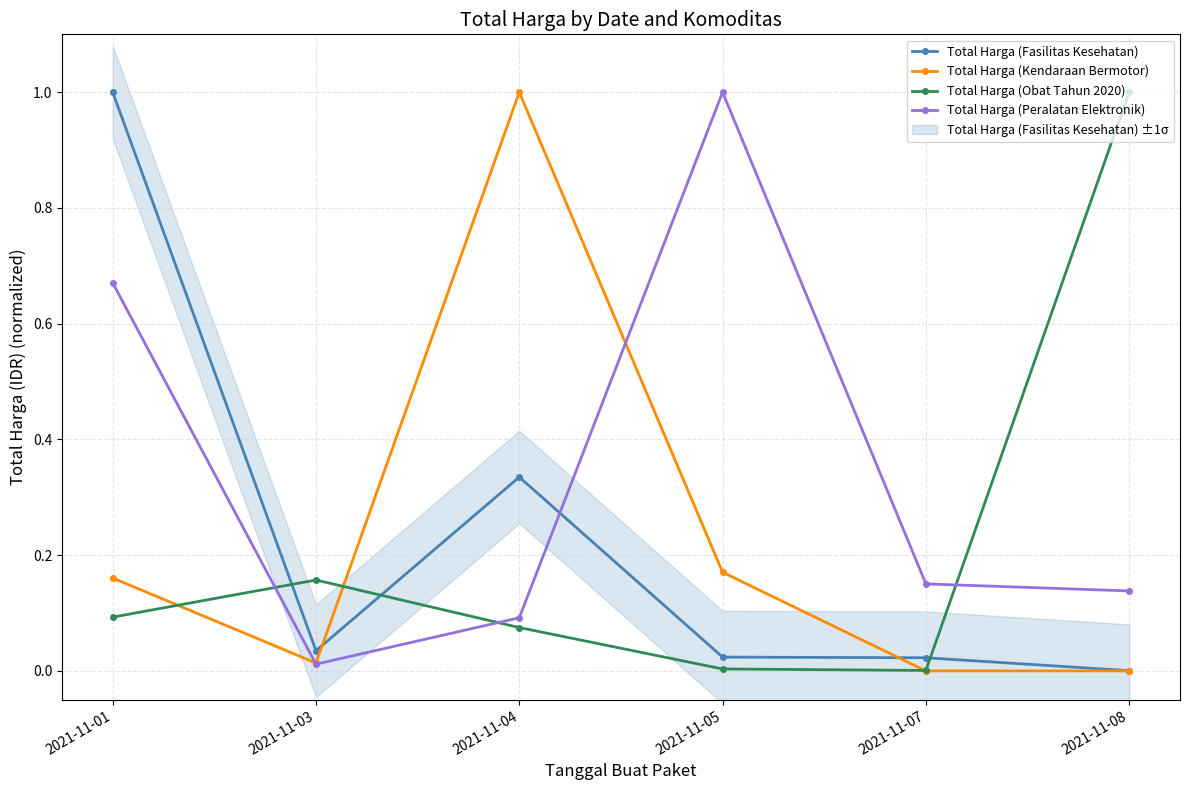

At which category is the sum across all series the highest?

2021-11-01